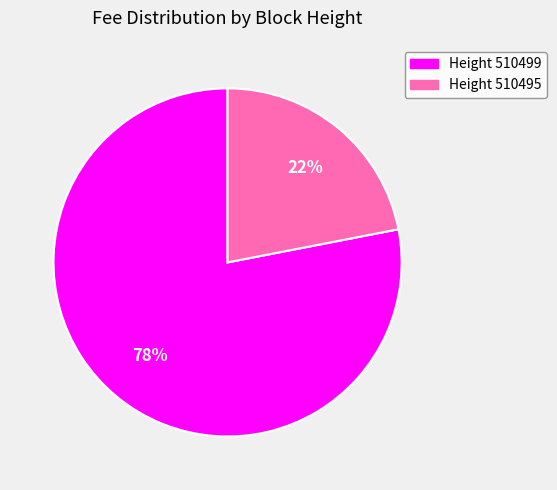

Is there a majority slice in this chart?

Yes